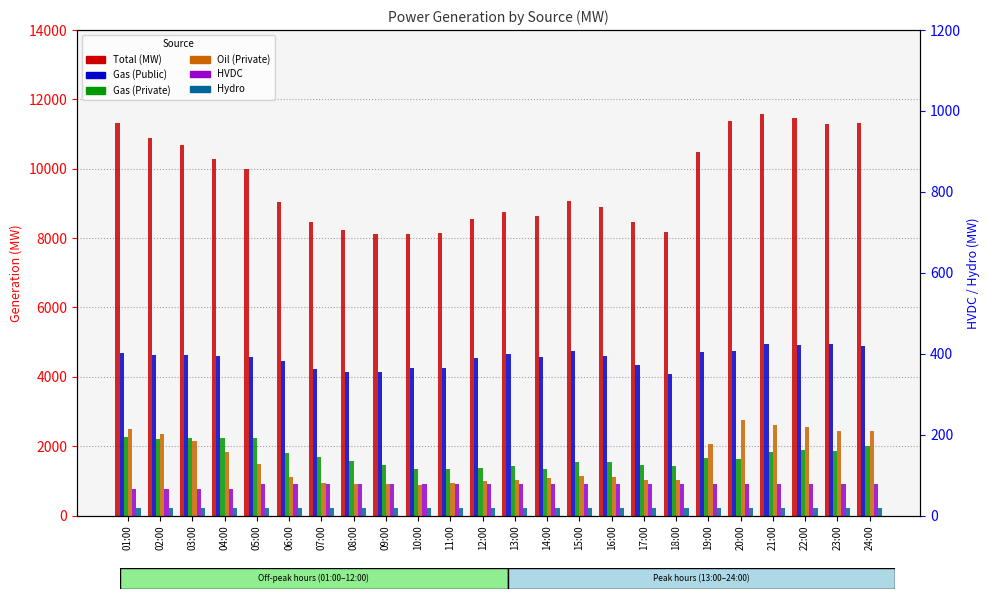

Rank the series at 19:00 from highest to lowest value.

Total (MW), Gas (Public), Oil (Private), Gas (Private), HVDC, Hydro